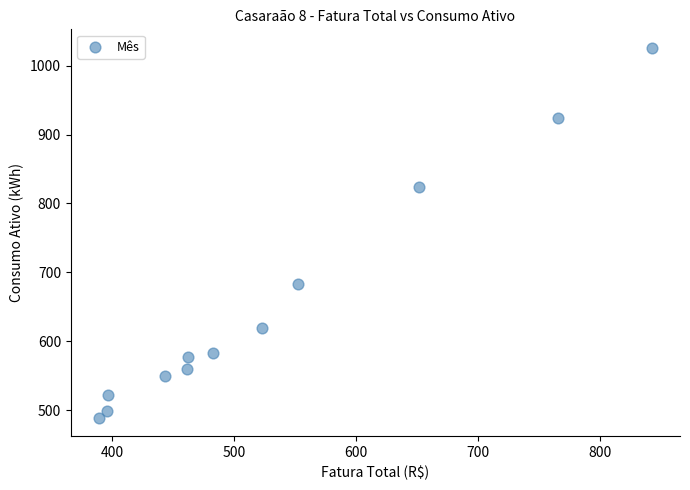

What Y value in the scatter plot is closest to 757?

824